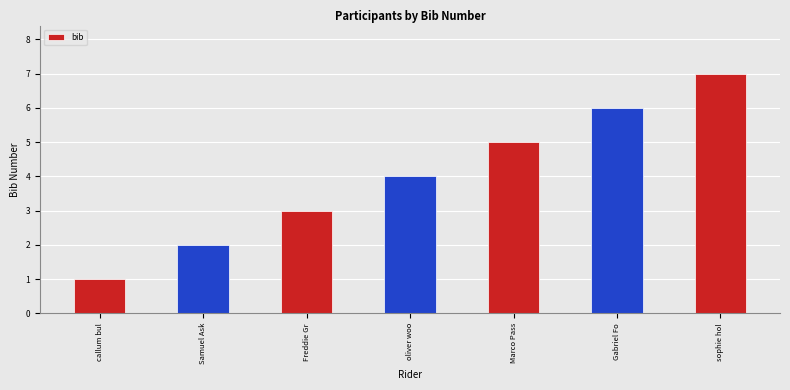

Where is the data nearest to the value 4?

oliver woo